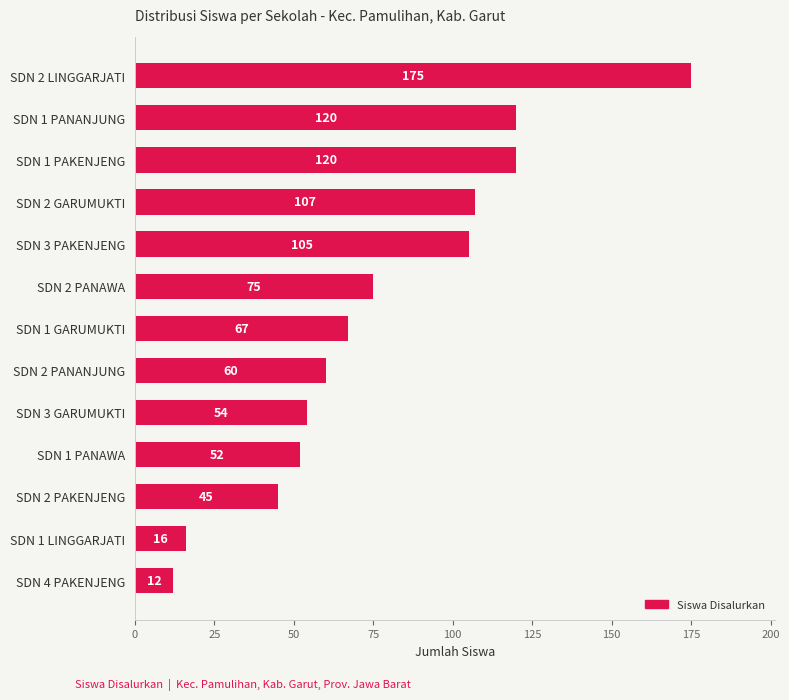

Are the bars grouped side by side (vs. stacked)?

No